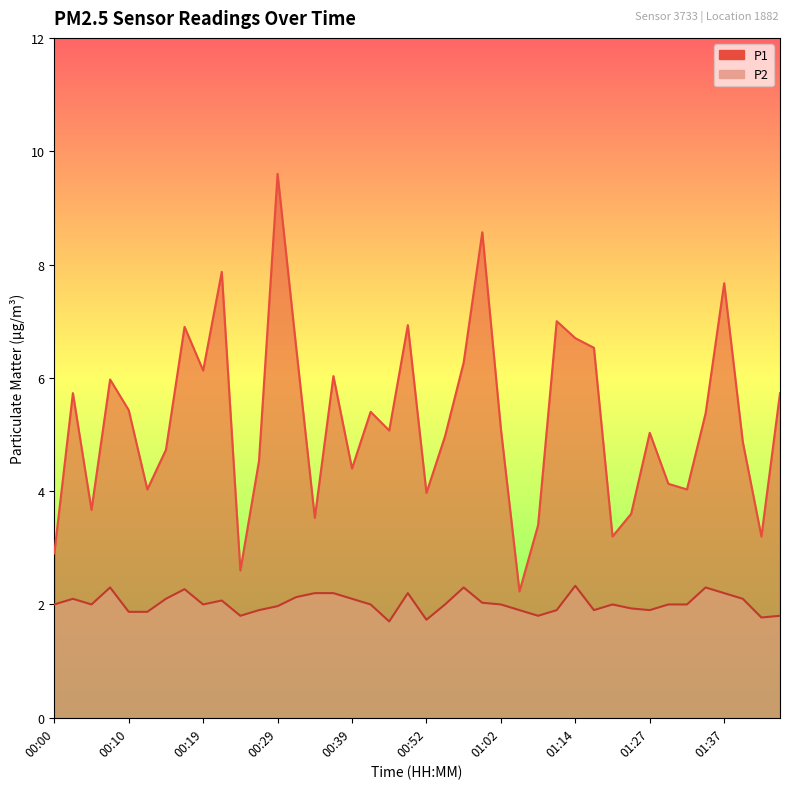

Which category has the highest value in the P2 series?

01:14